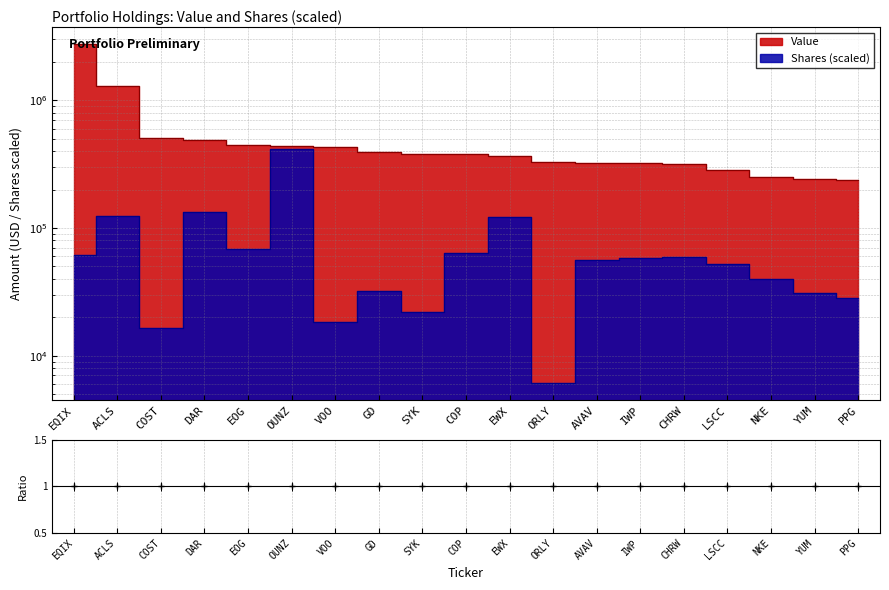

What is the difference between the second highest and second lowest values in the Shares or principal amount series?

118118.7